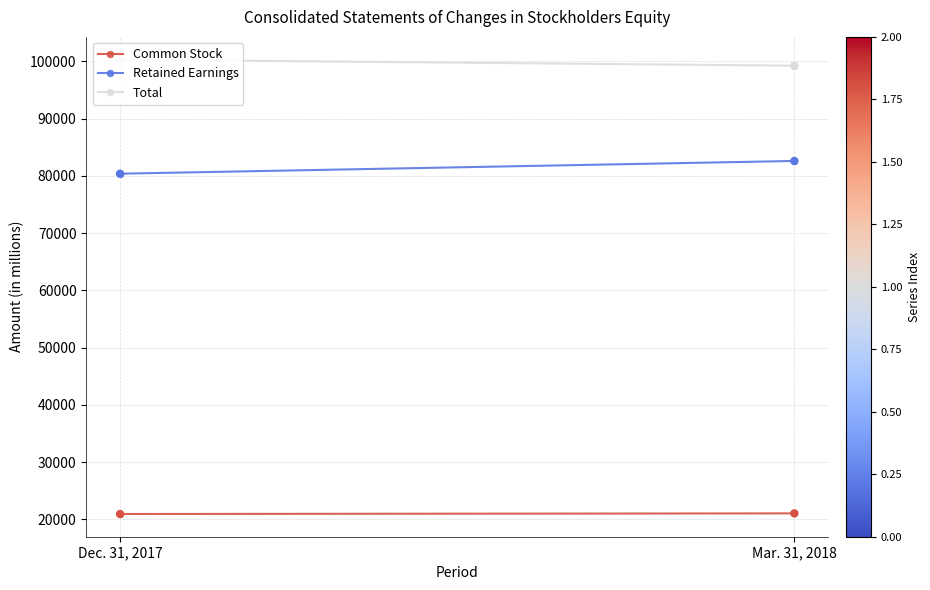

At how many categories does at least one series exceed 76103?

2